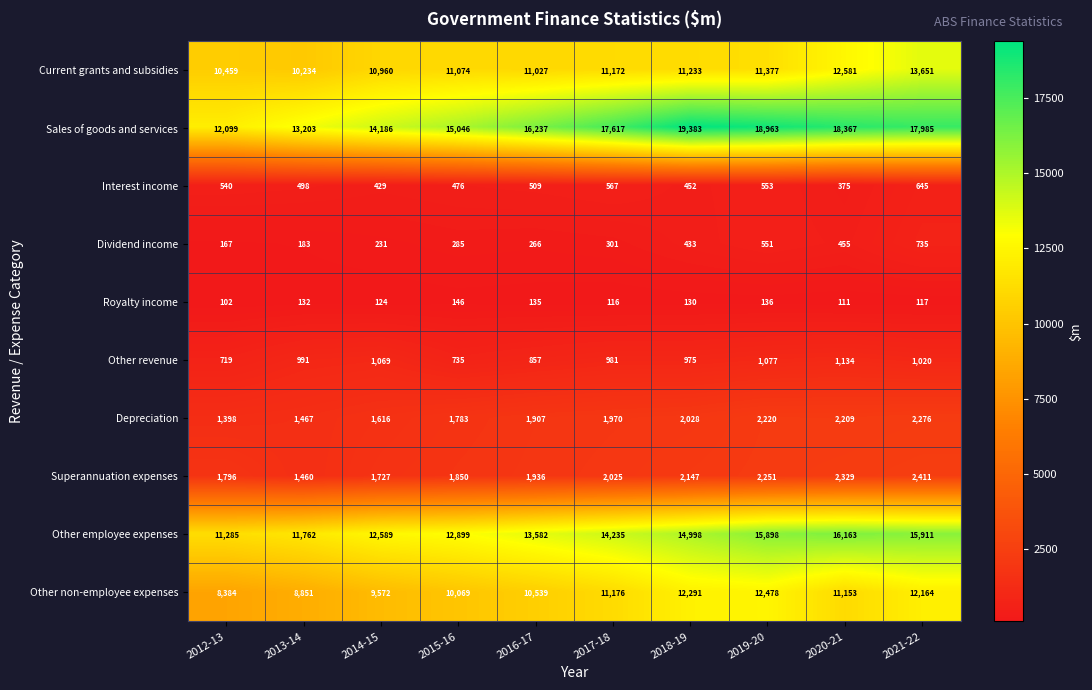

The value of Other employee expenses at 2013-14 is 6360. True or false?

False